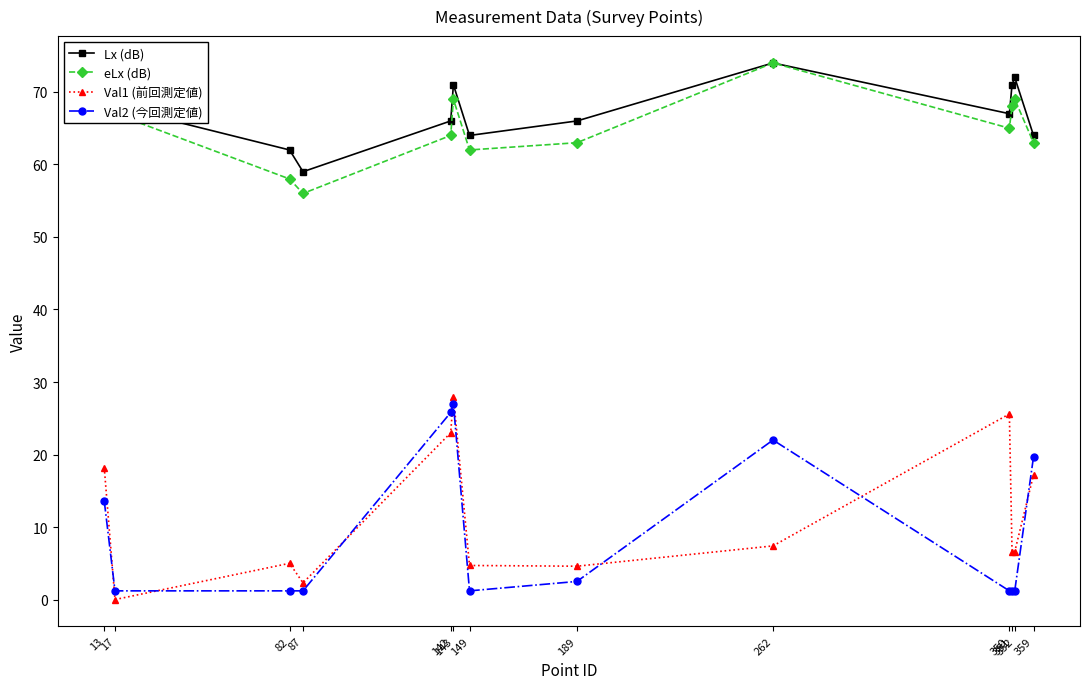

The value of Lx (dB) at 87 is 90.3. True or false?

False